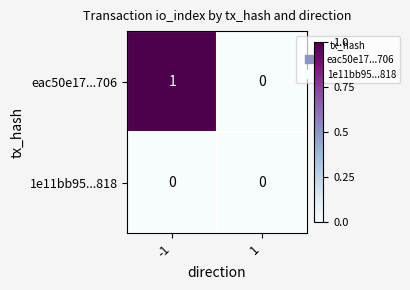

Which series has the largest range (max minus min)?

eac50e17...706